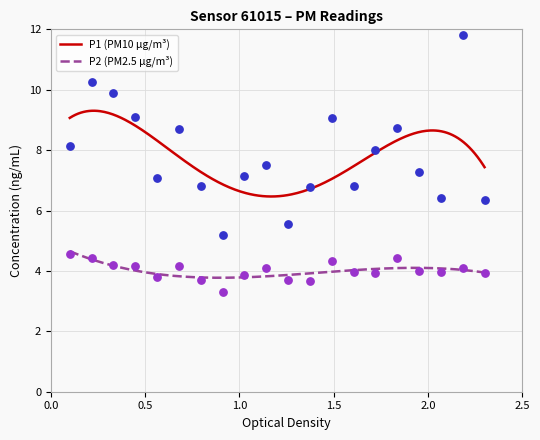

Which series has the largest total across all categories?

P1